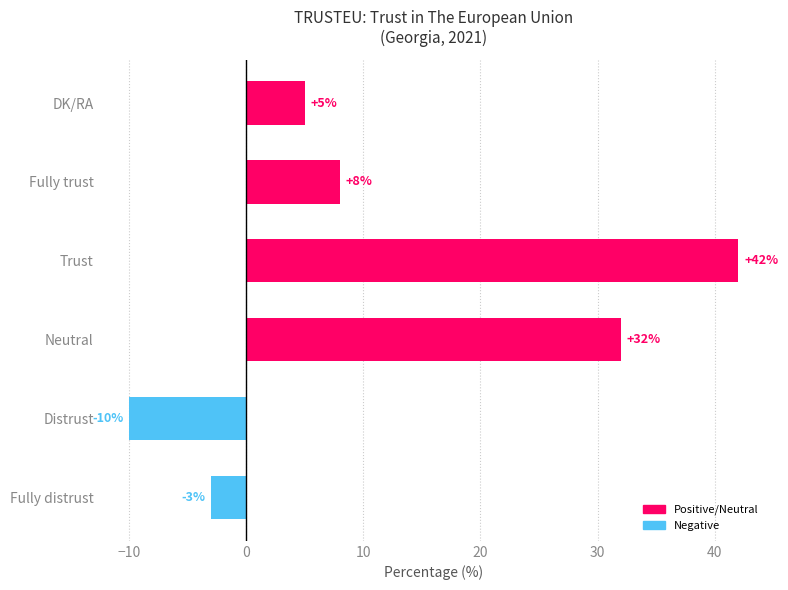

How many data points are less than 8?

3